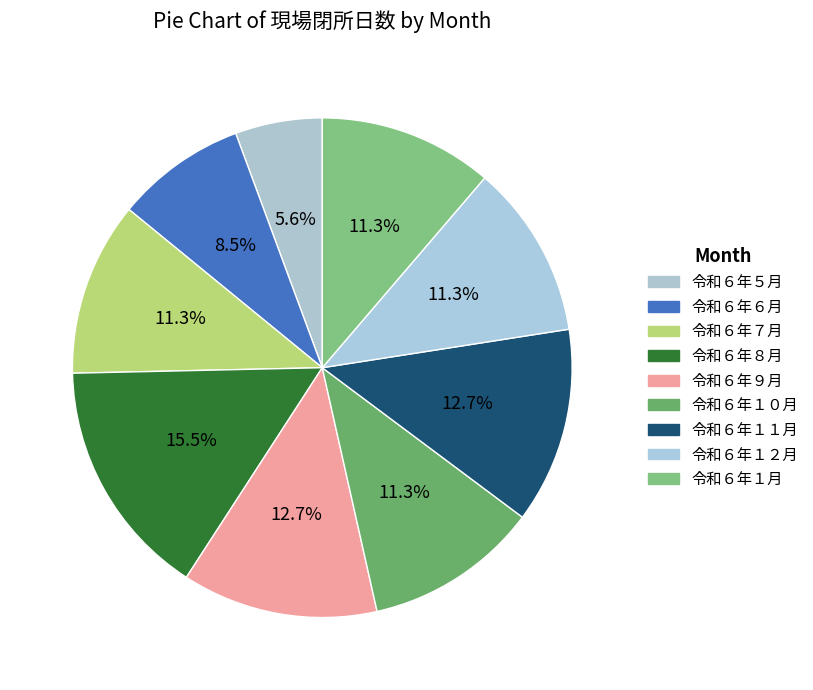

Rank the categories by value from highest to lowest.

令和６年８月, 令和６年９月, 令和６年１１月, 令和６年７月, 令和６年１０月, 令和６年１２月, 令和６年１月, 令和６年６月, 令和６年５月